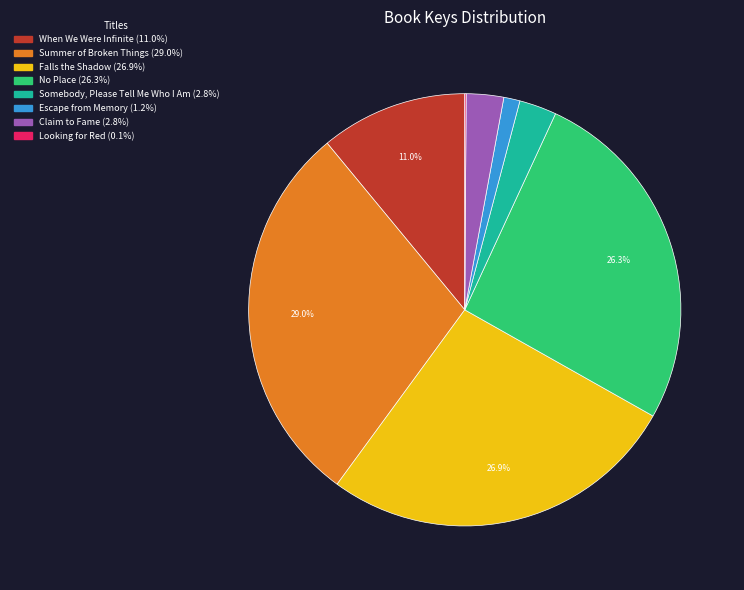

Is there a majority slice in this chart?

No